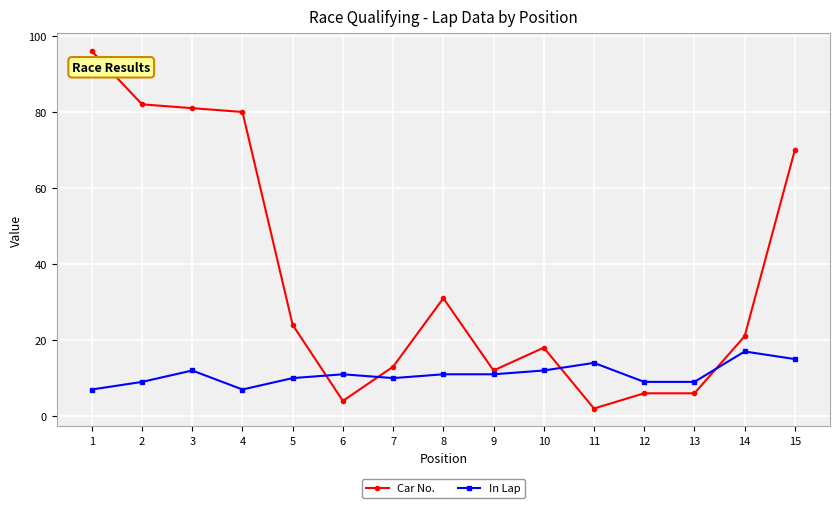

List the series in order of their overall mean, lowest first.

In Lap, Car No.